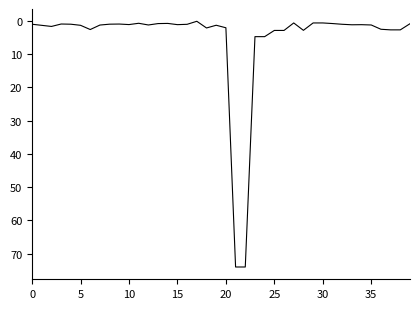

What is the difference between the maximum and minimum values?

73.9